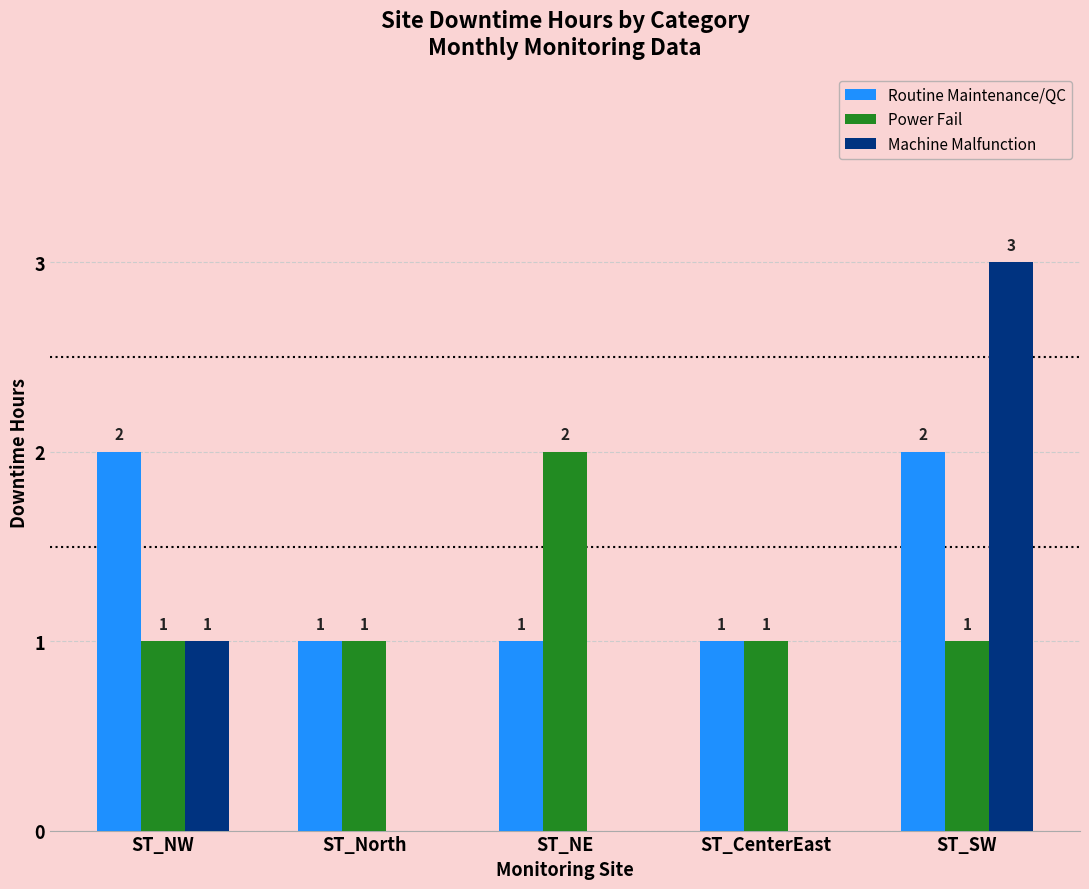

Reading left to right, transcribe all the data shown in this chart.

Routine Maintenance/QC: ST_NW=2	ST_North=1	ST_NE=1	ST_CenterEast=1	ST_SW=2
Power Fail: ST_NW=1	ST_North=1	ST_NE=2	ST_CenterEast=1	ST_SW=1
Machine Malfunction: ST_NW=1	ST_North=0	ST_NE=0	ST_CenterEast=0	ST_SW=3